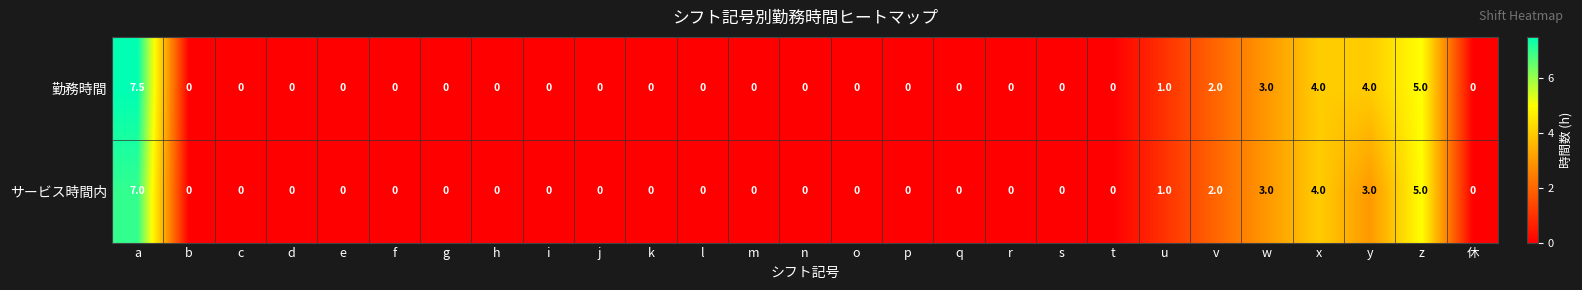

At which label is 勤務時間 closest to 3?

w